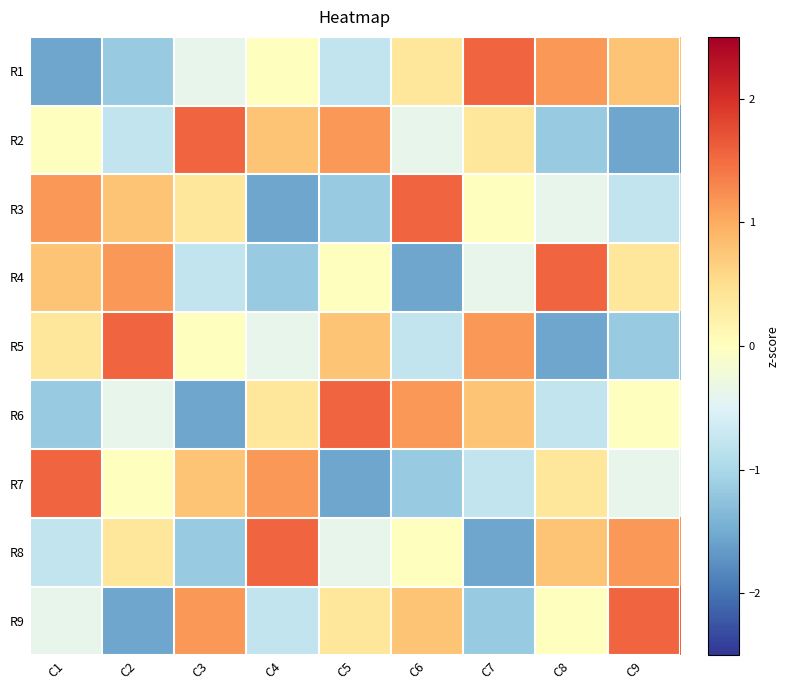

At how many categories does at least one series exceed 0?

9